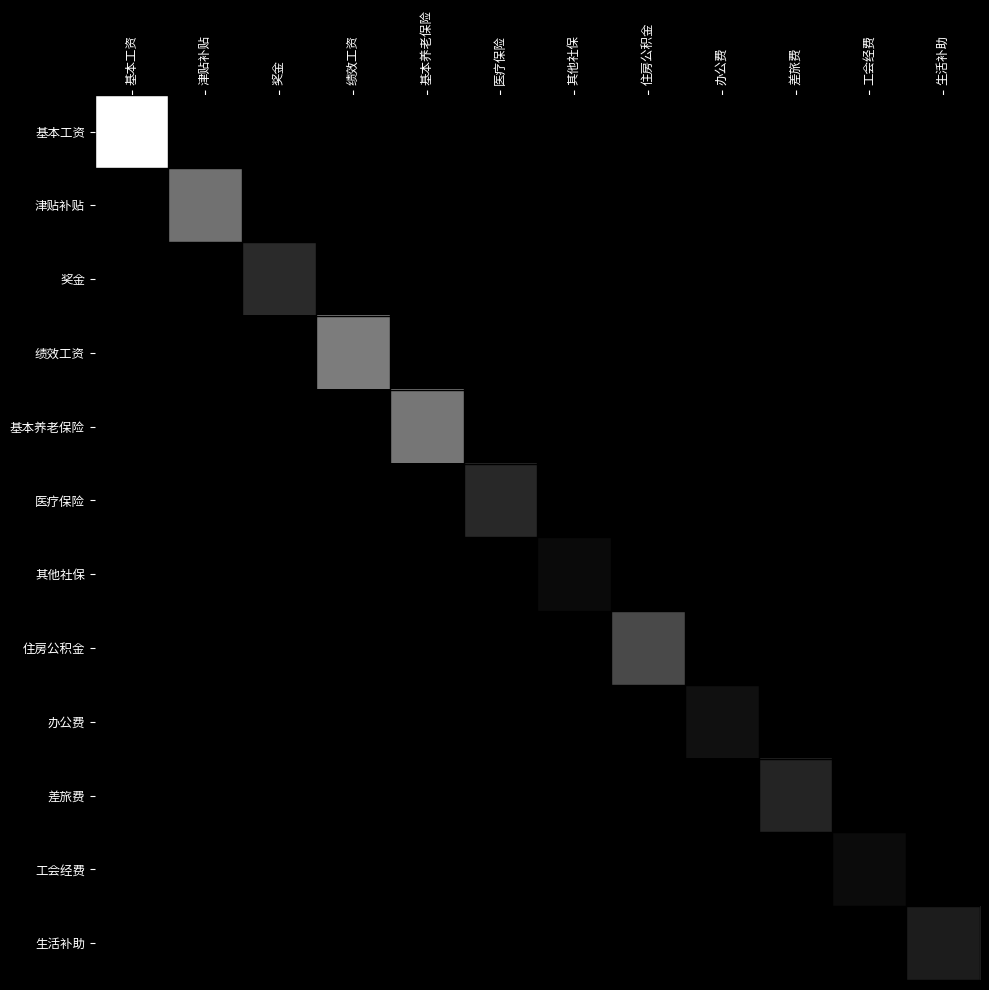

Which category has the lowest value in the 奖金 series?

基本工资